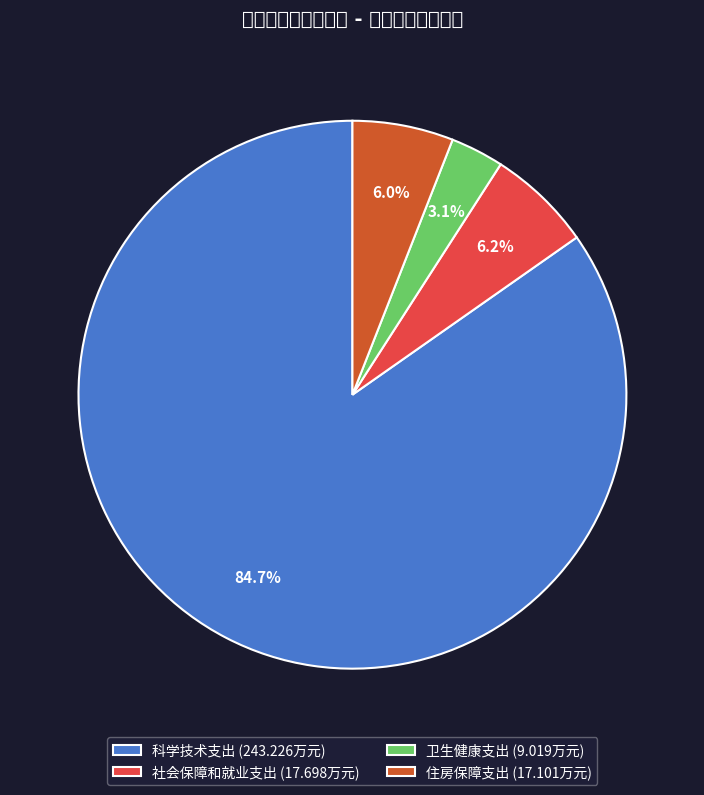

Count the number of slices in the pie.

4